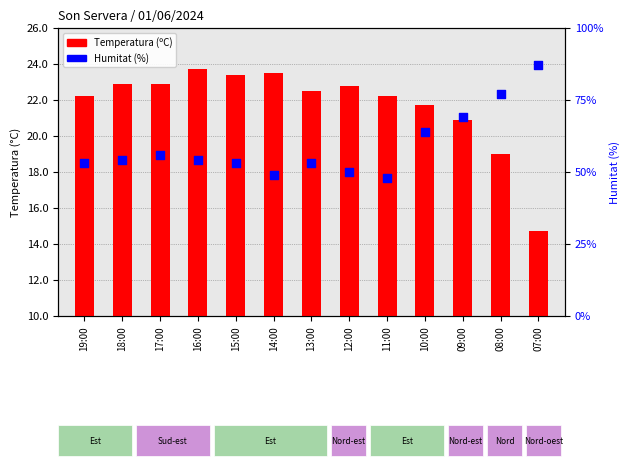

What are all the series names shown in the legend?

Temperatura (ºC), Humitat (%)